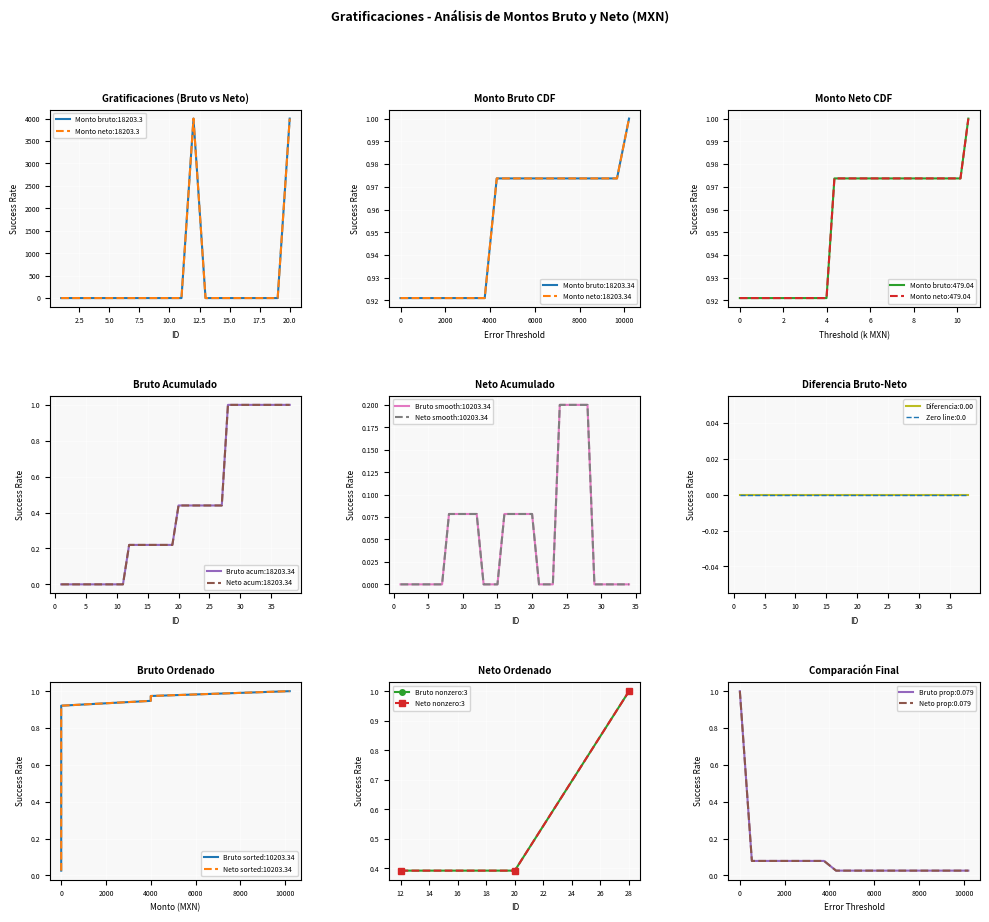

What is the difference between the maximum and minimum values in the Bruto nonzero:3 series?

0.6